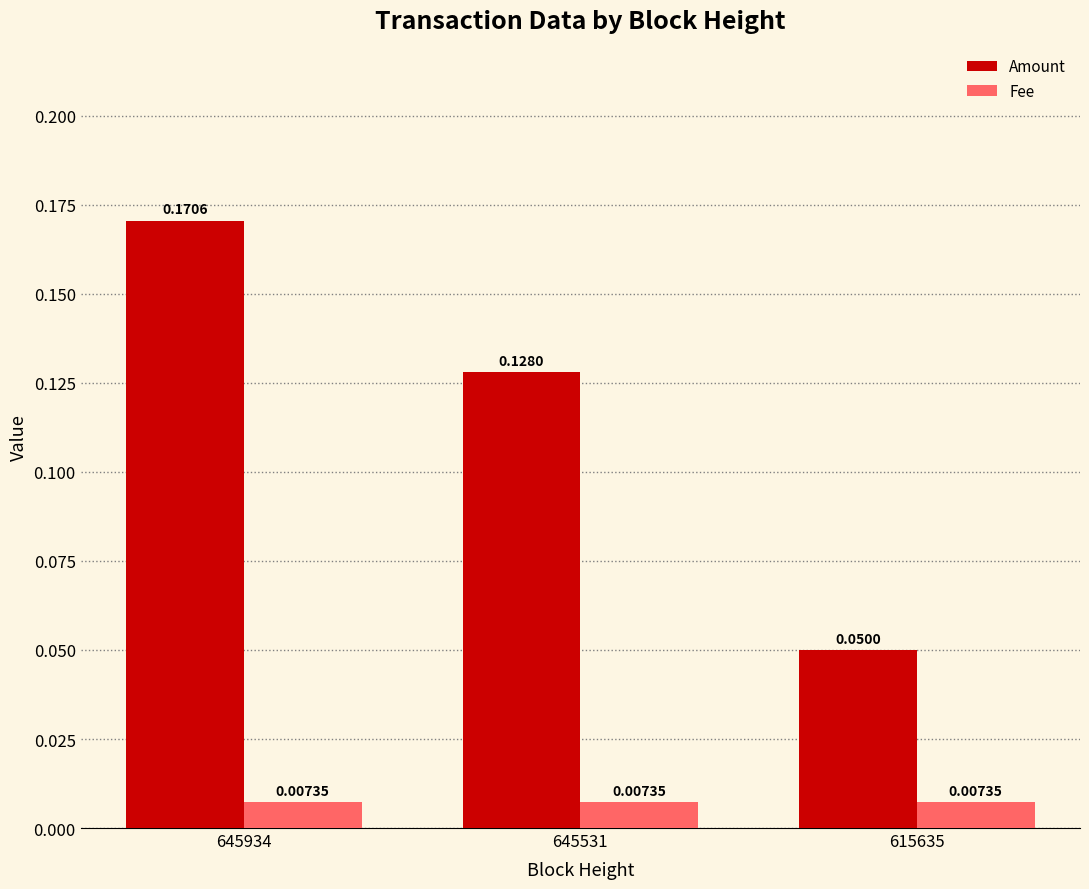

Which series has the widest spread of values?

Amount